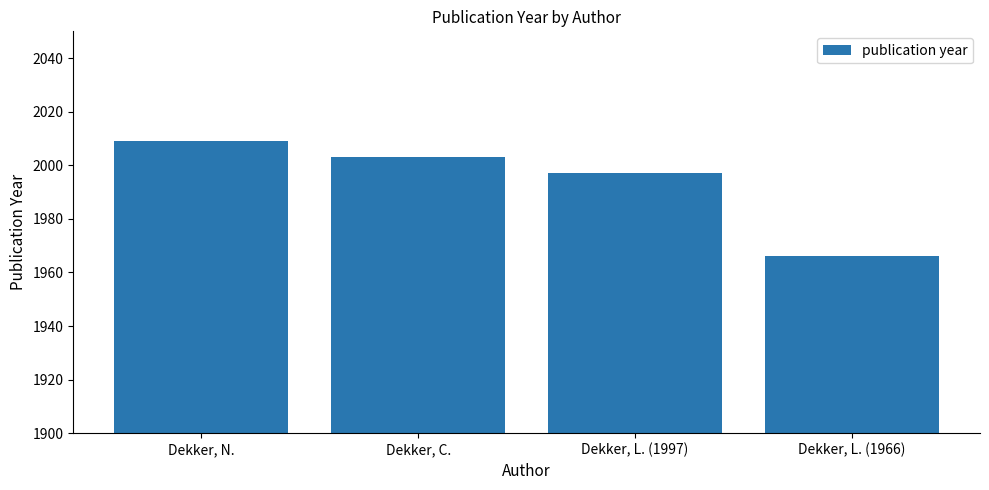

What position from the left is Dekker, N.?

1